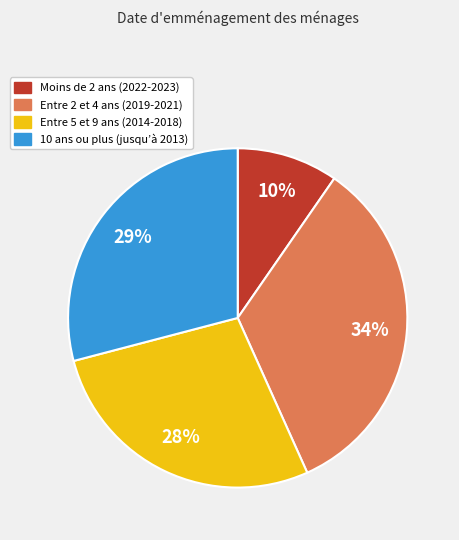

To the nearest percent, what is the average slice percentage?

25%